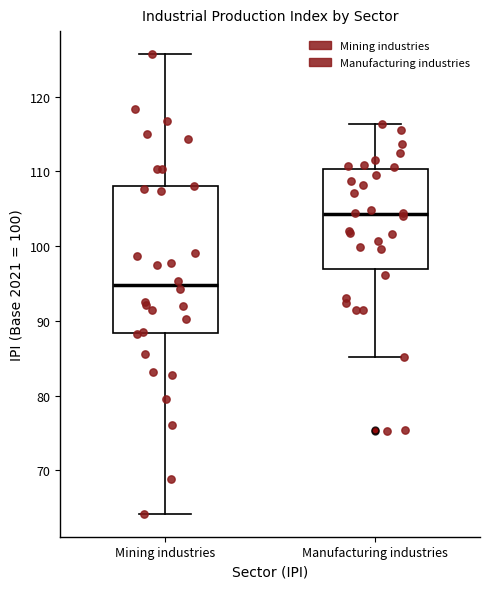

Which box has the lowest median line?

Mining industries